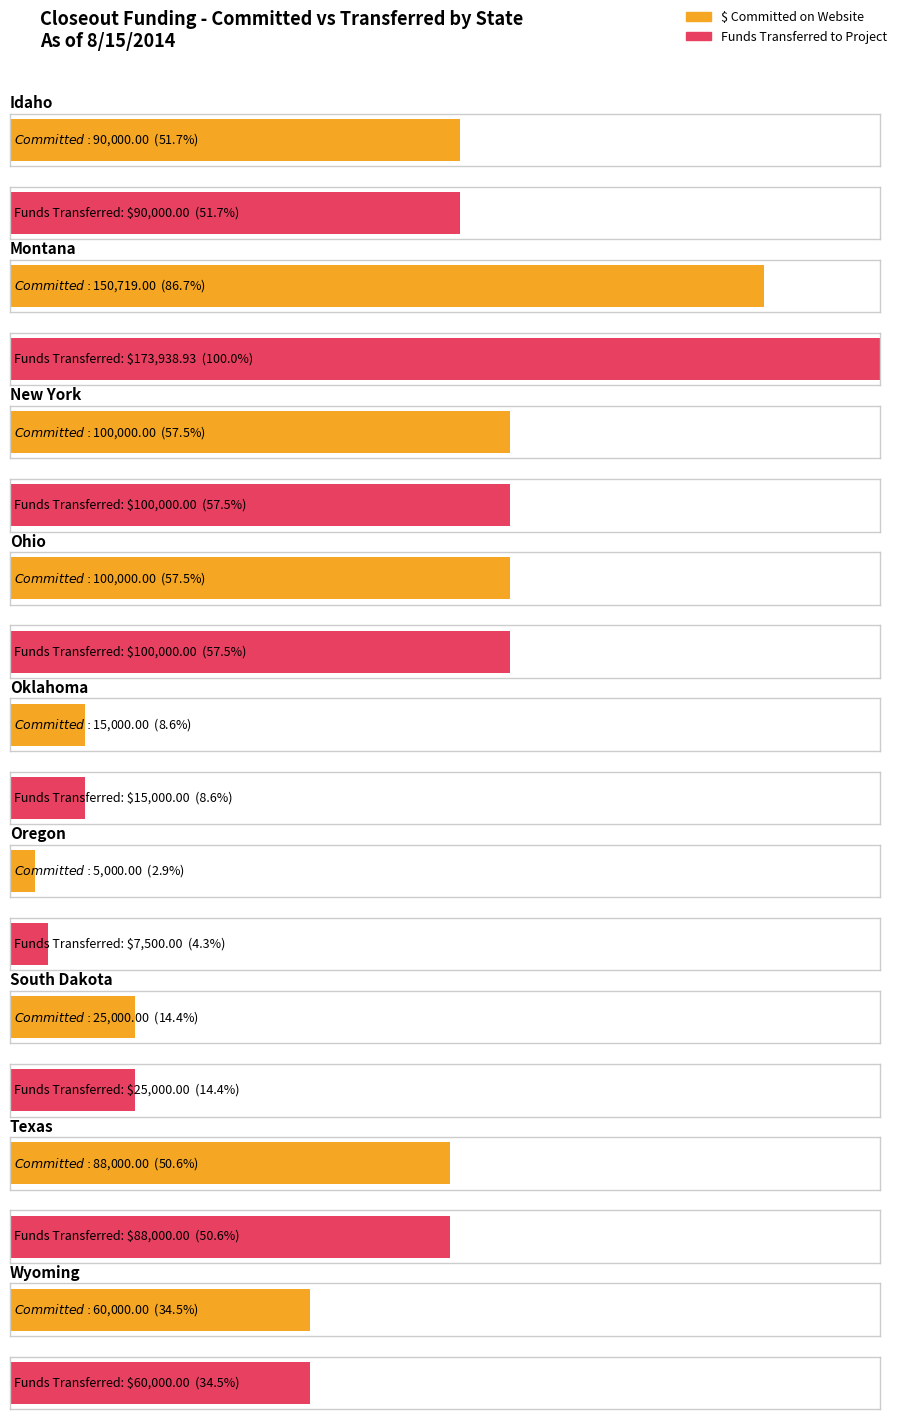

Are the bars horizontal?

Yes